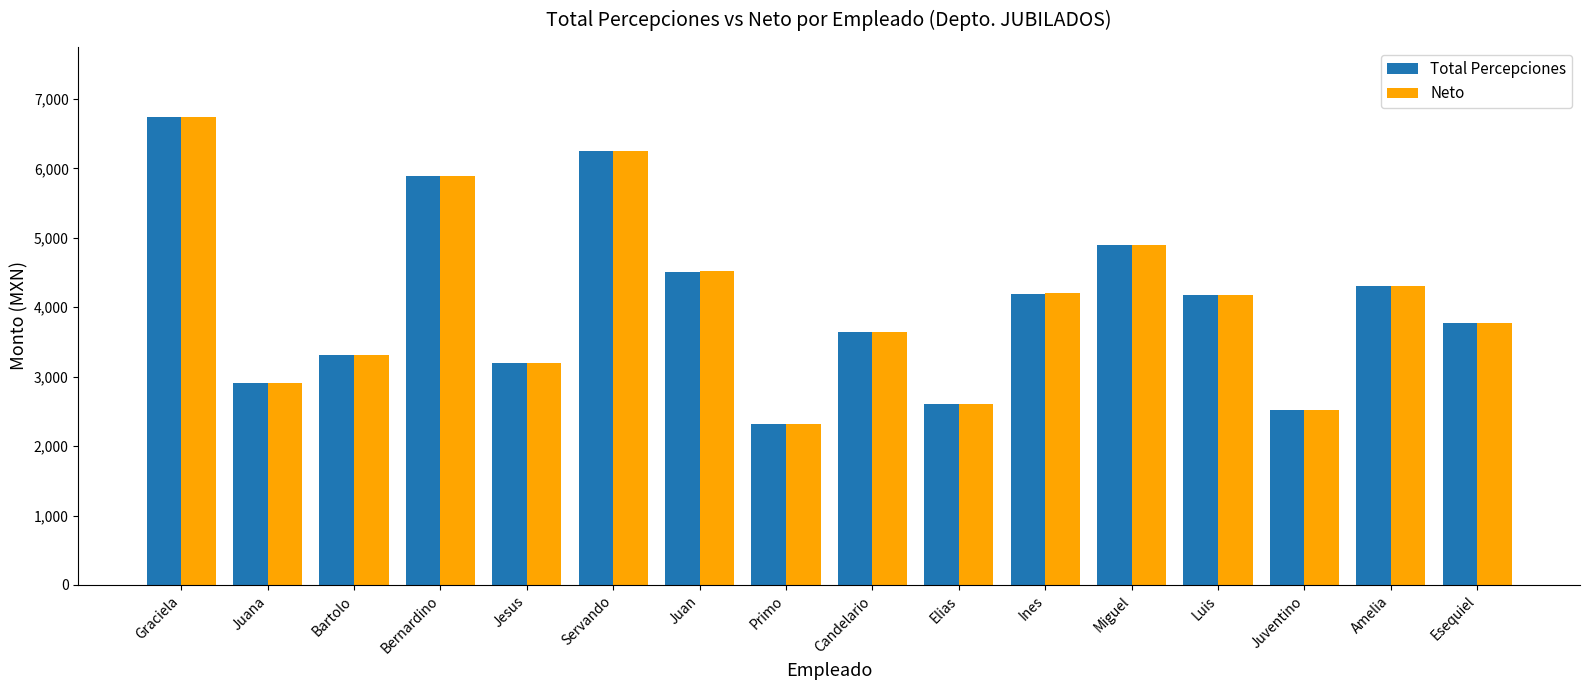

Which series has the widest spread of values?

Neto